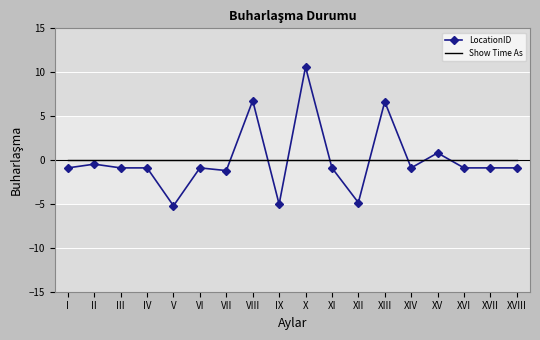

Which label corresponds to the largest value in the chart?

X